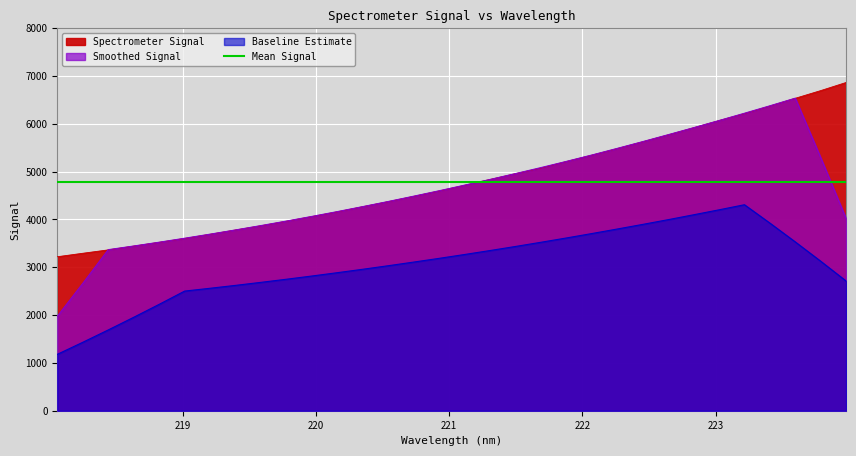

What value does the data have at 222.263?

5483.4